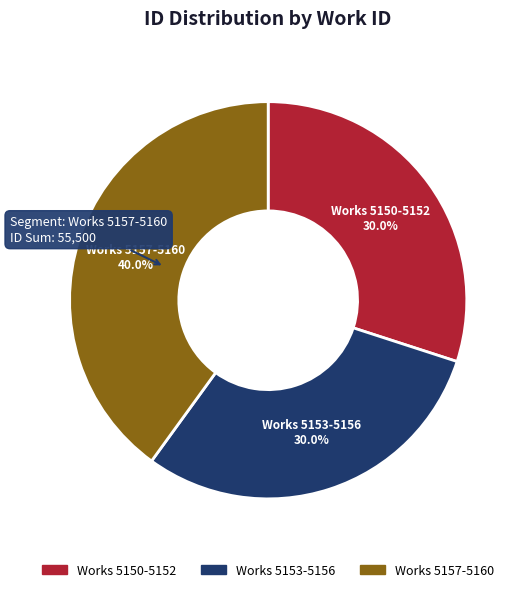

Does any single category account for the majority?

No